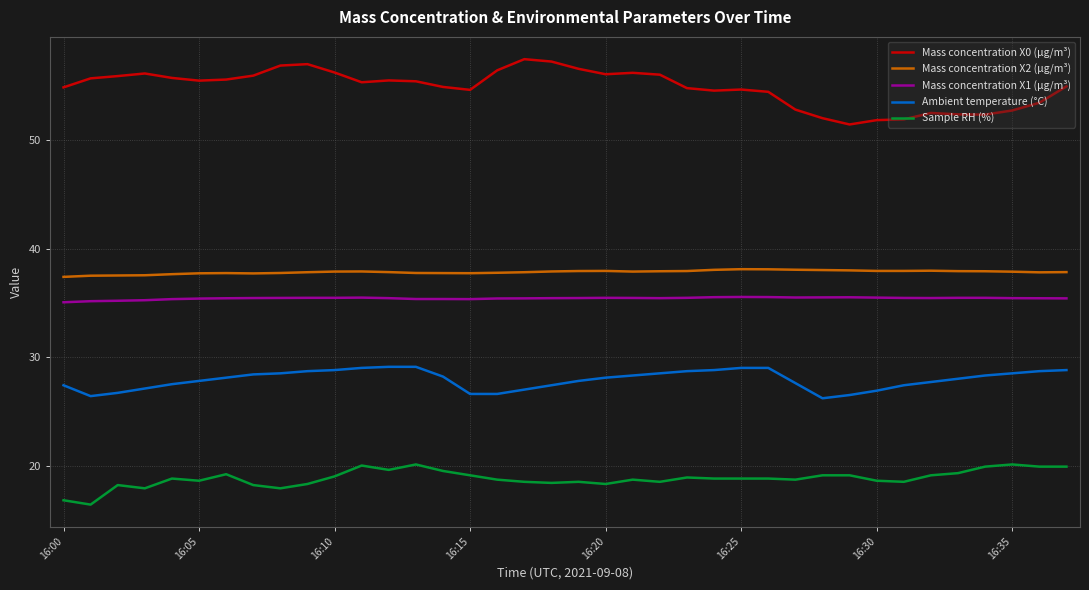

Which series has the largest total across all categories?

Mass concentration X0 (μg/m³)